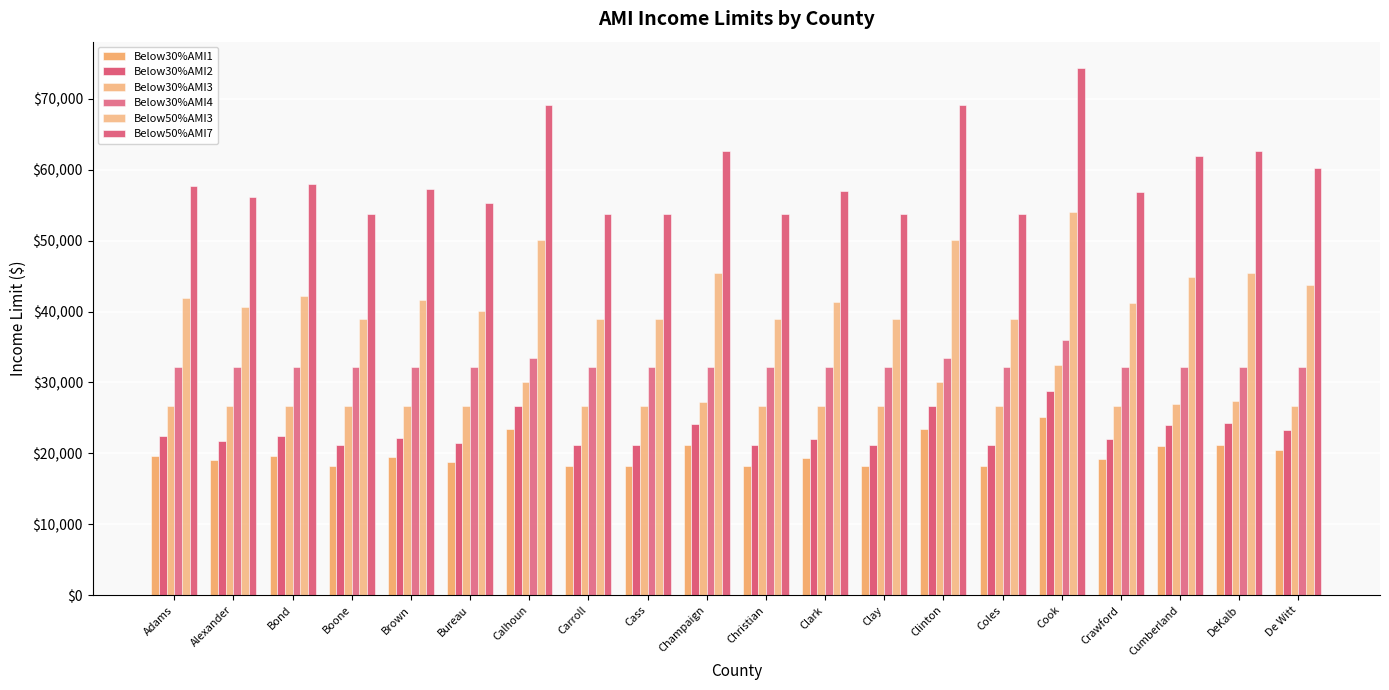

At how many categories does at least one series exceed 18817?

20